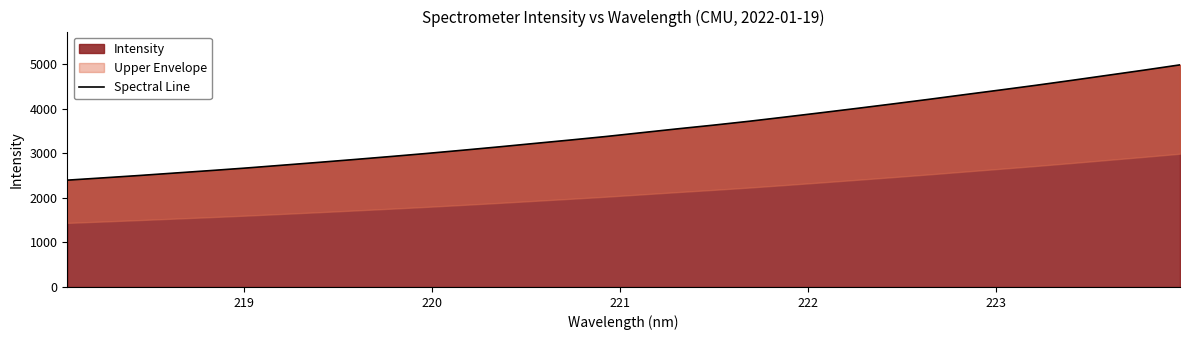

What is the average value?

3520.1